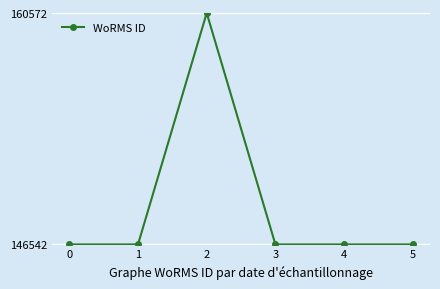

Reading left to right, what are all the values shown in this chart?

146542	146542	160572	146542	146542	146542